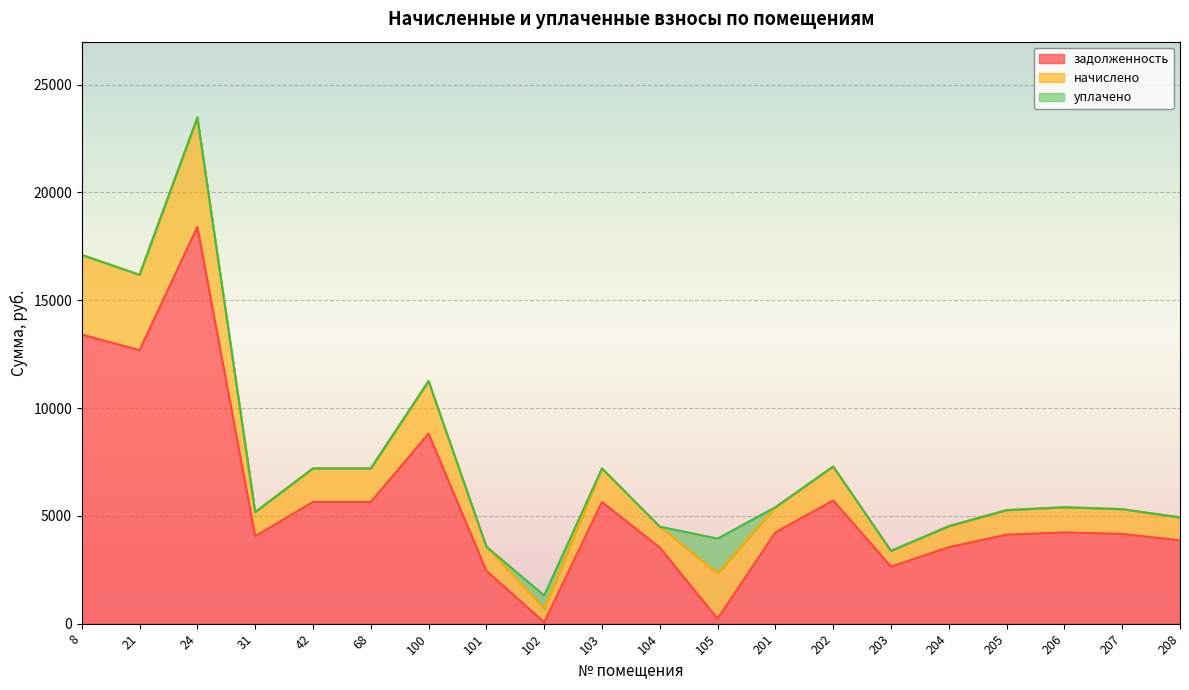

How many interior local peaks does the начислено series have?

6